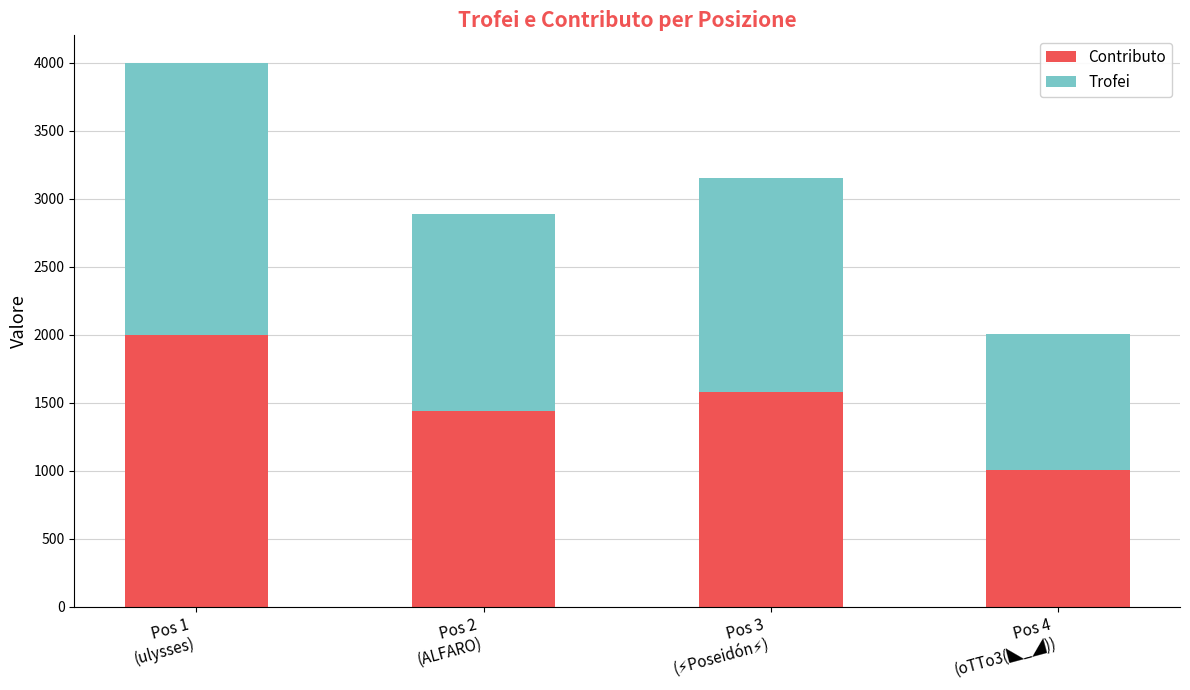

What is the sum of all Contributo values?

6022